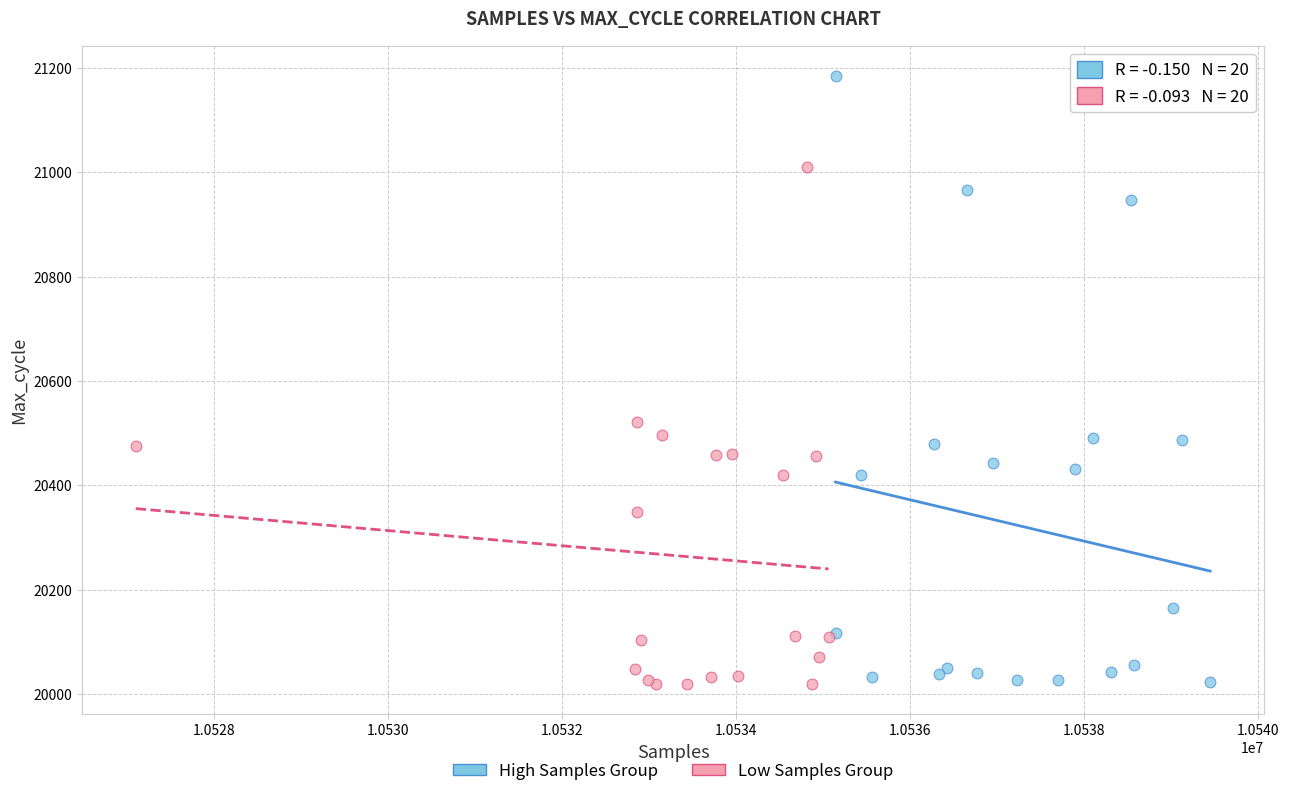

Which series has the largest Y range (max minus min)?

High Samples Group